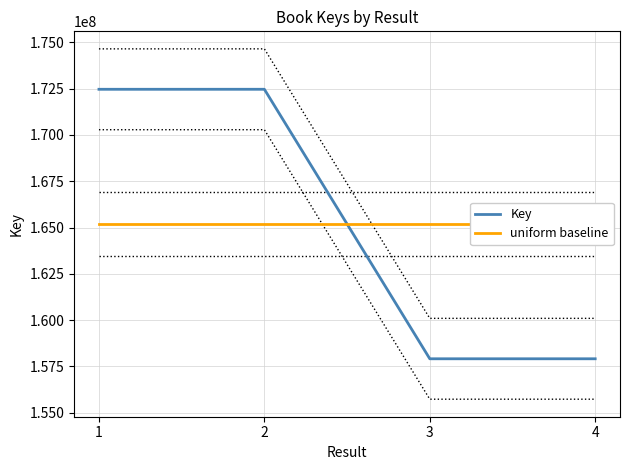

Which series changed the most between 2 and 3?

Key